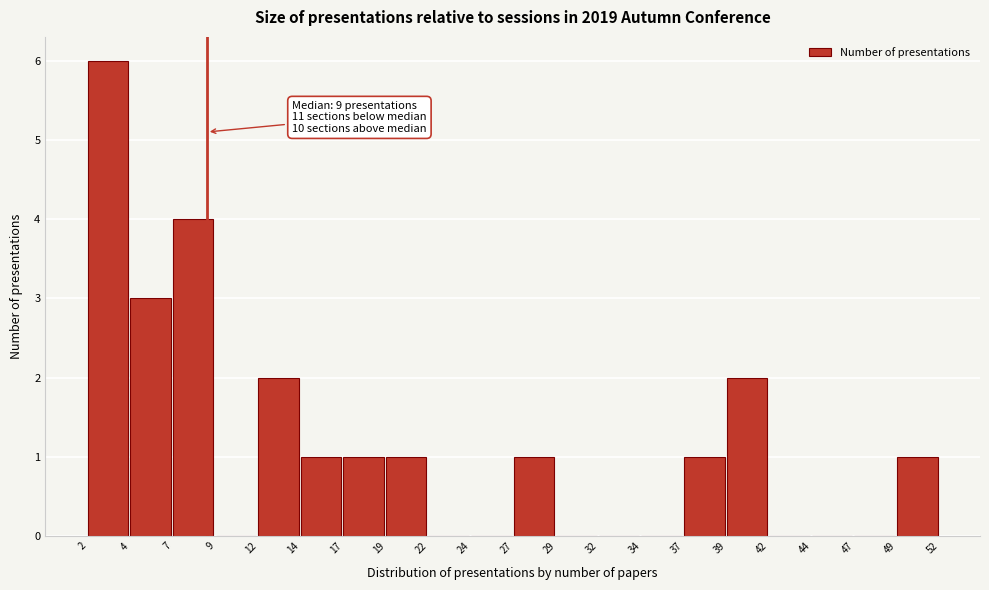

Over which range of the x-axis is the bar tallest?

2 to 4